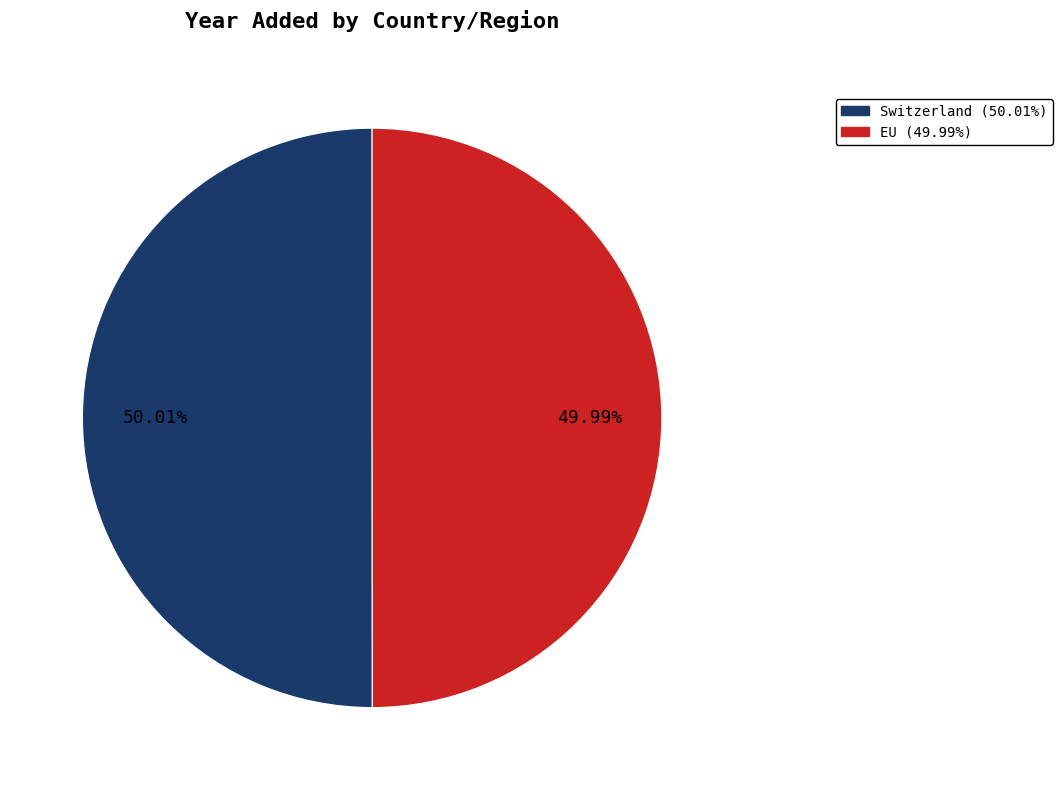

Approximately how many times larger is the value at Switzerland compared to EU?

1.0